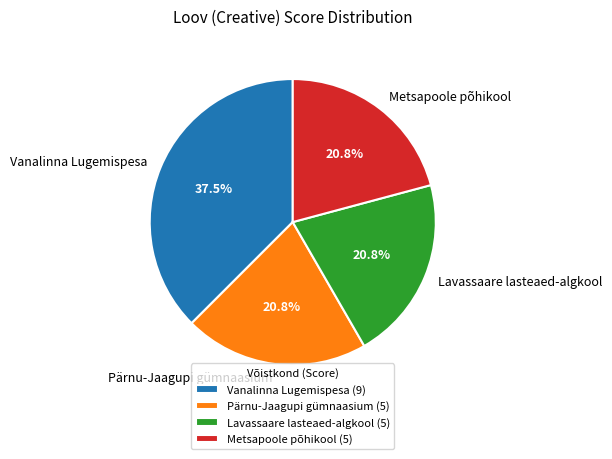

How many slices are in this pie chart?

4